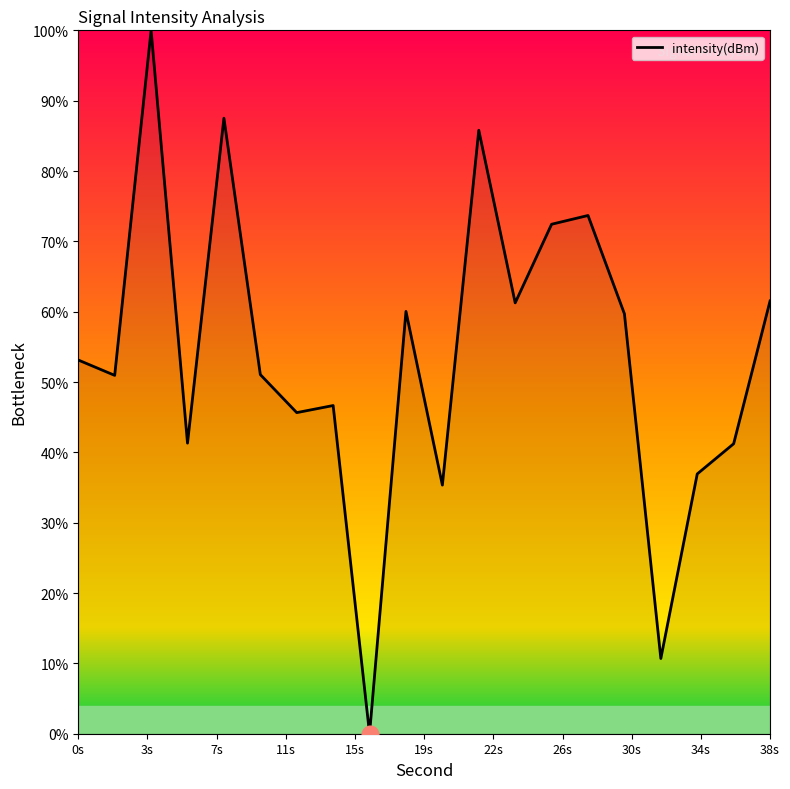

What is the greatest value displayed?

100.0